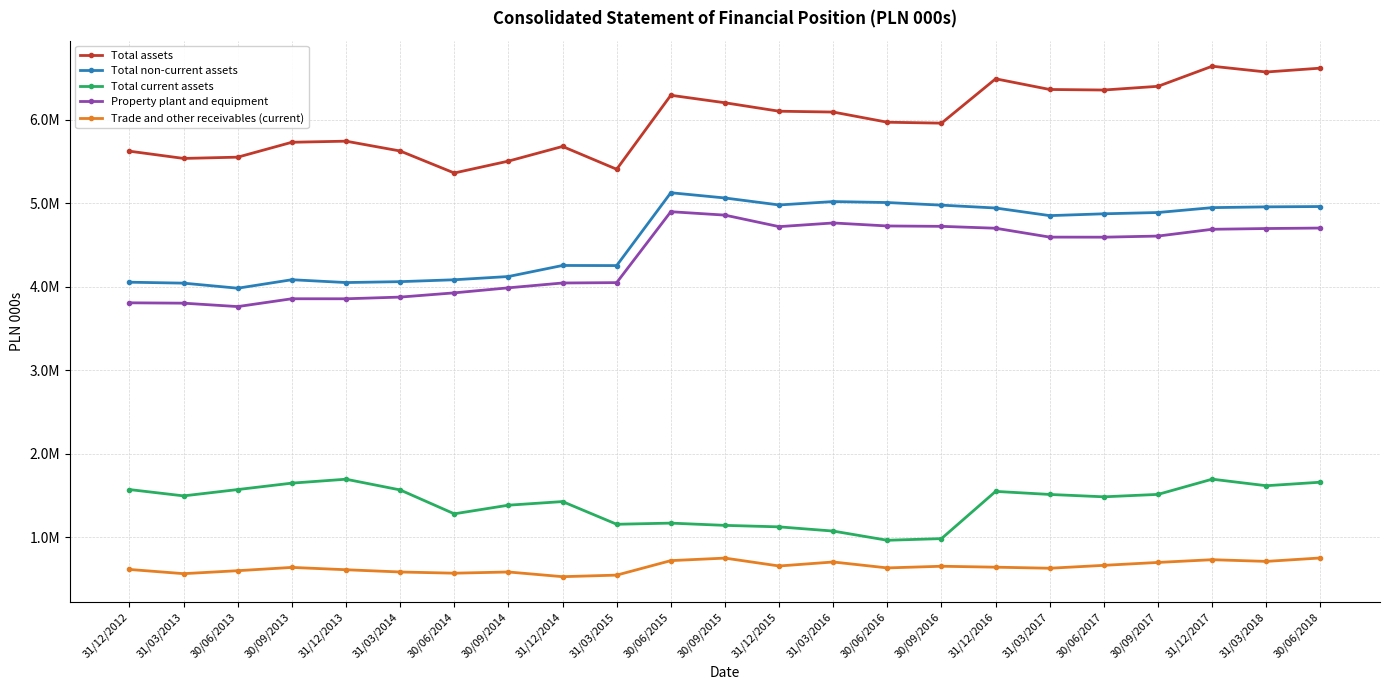

Where is the first local minimum for Property plant and equipment?

30/06/2013